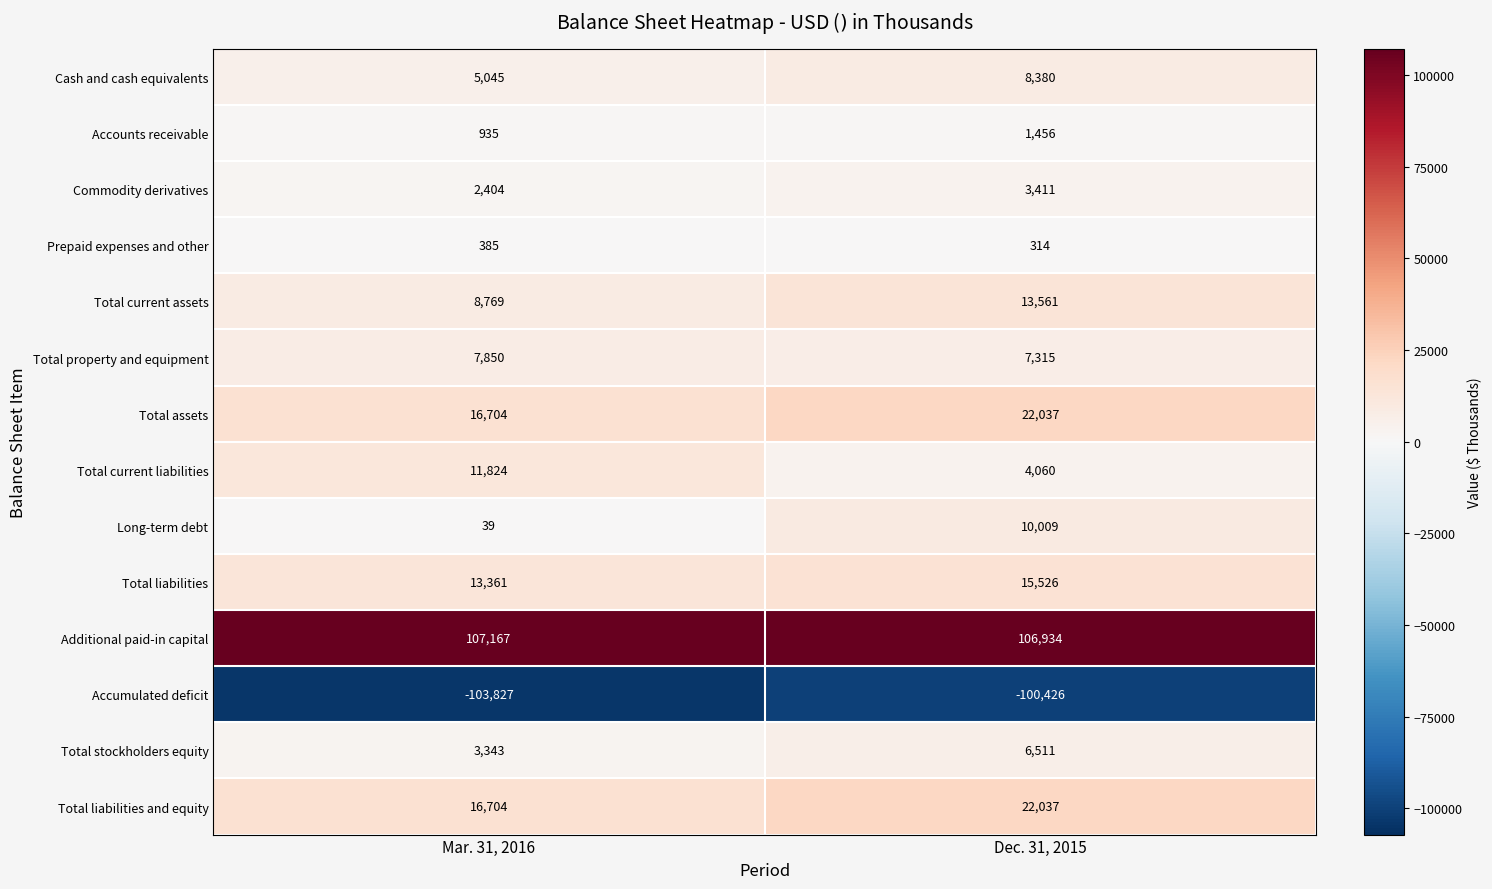

At which category is the sum across all series the highest?

Dec. 31, 2015